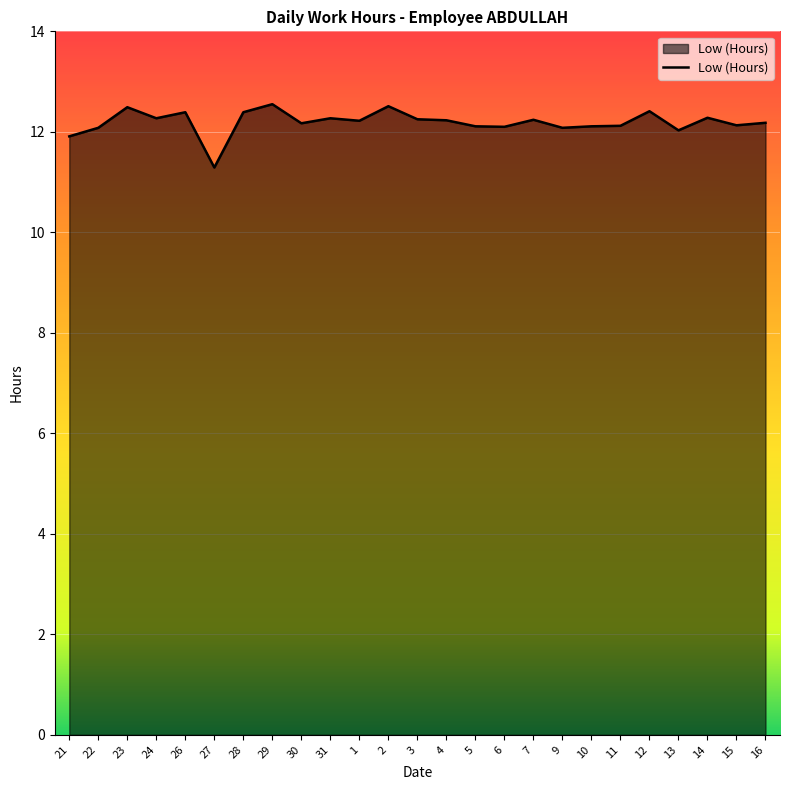

What position from the right is 2?

14